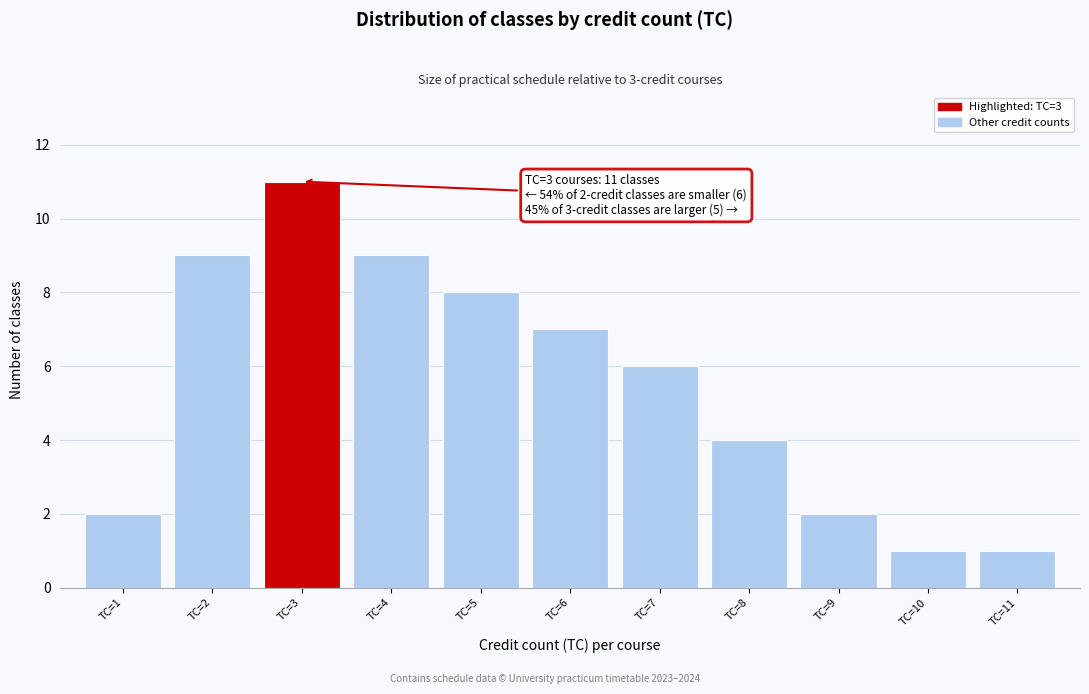

Reading left to right, extract all data points from this chart.

2	9	11	9	8	7	6	4	2	1	1